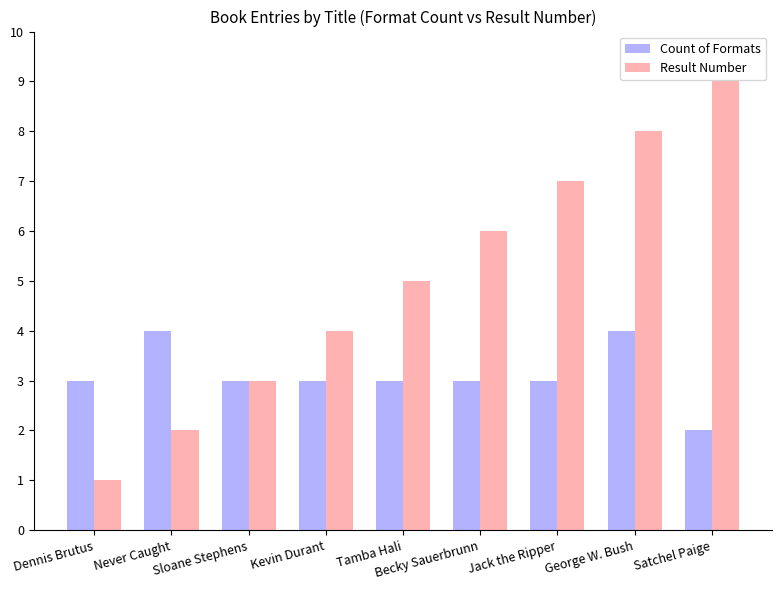

The value of Count of Formats at Jack the Ripper is 2. True or false?

False